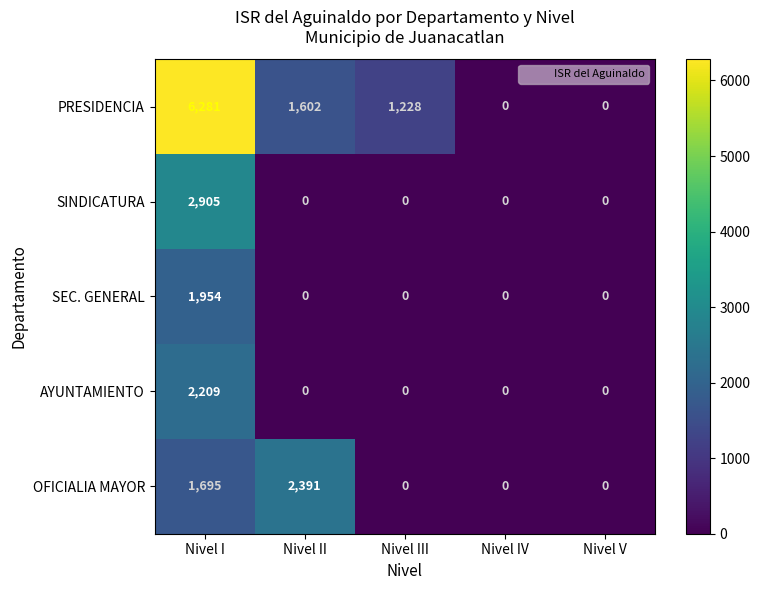

The AYUNTAMIENTO series shows 0 at Nivel III. True or false?

True